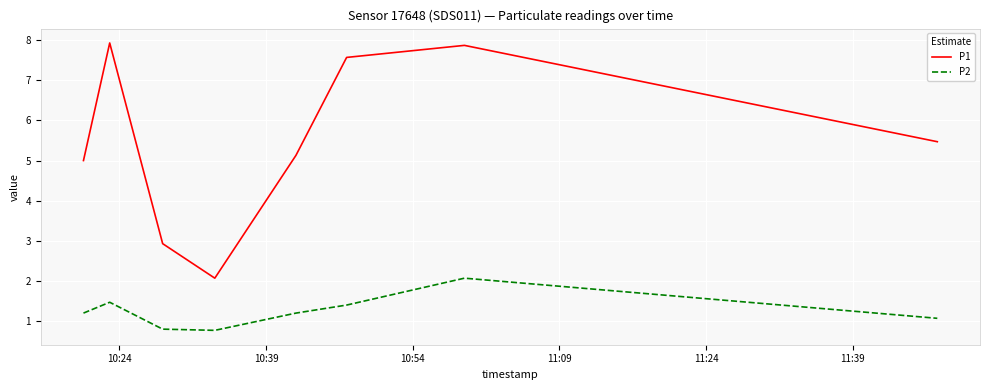

True or false: P2 has more than 1 interior local peaks.

True